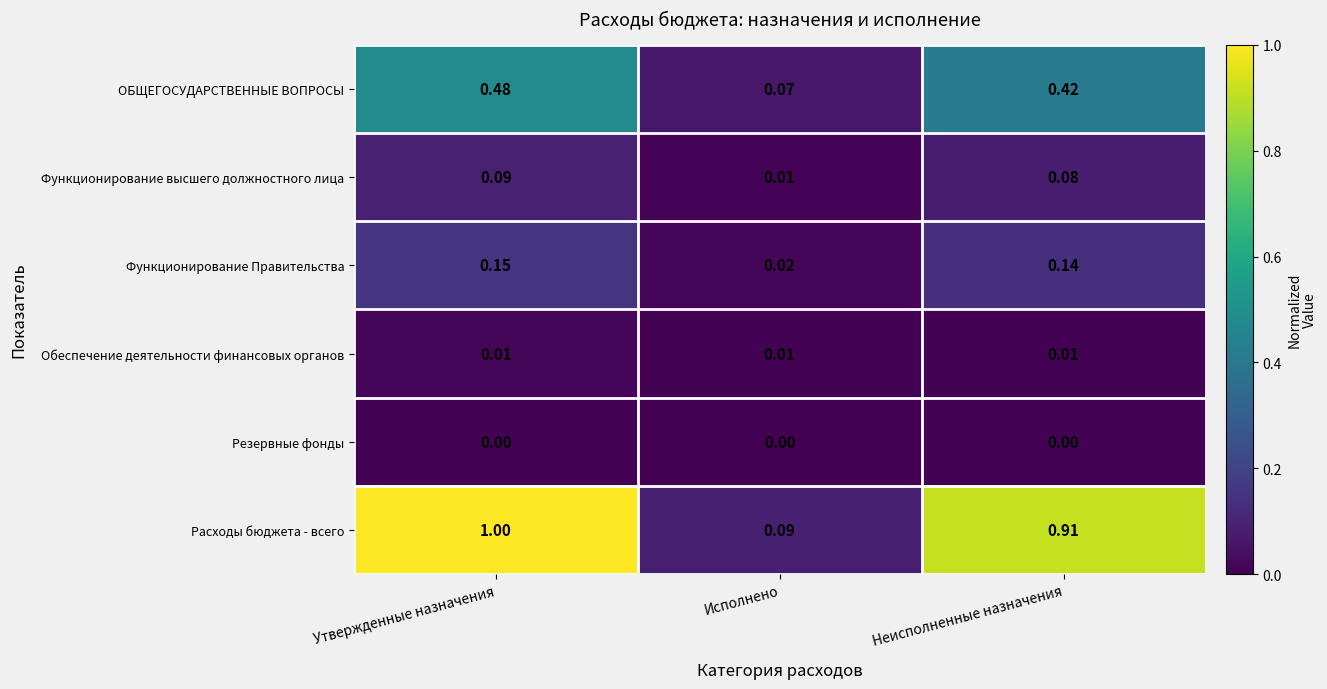

At which label is Расходы бюджета - всего closest to 0?

Исполнено